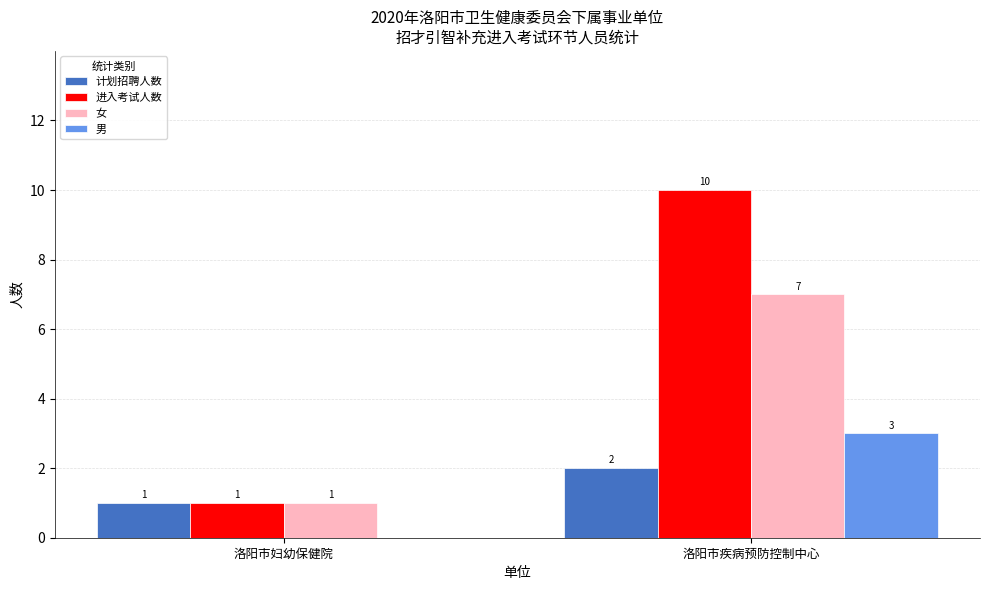

Reading left to right, what are all the values shown in this chart?

计划招聘人数: 洛阳市妇幼保健院=1	洛阳市疾病预防控制中心=2
进入考试人数: 洛阳市妇幼保健院=1	洛阳市疾病预防控制中心=10
女: 洛阳市妇幼保健院=1	洛阳市疾病预防控制中心=7
男: 洛阳市妇幼保健院=0	洛阳市疾病预防控制中心=3